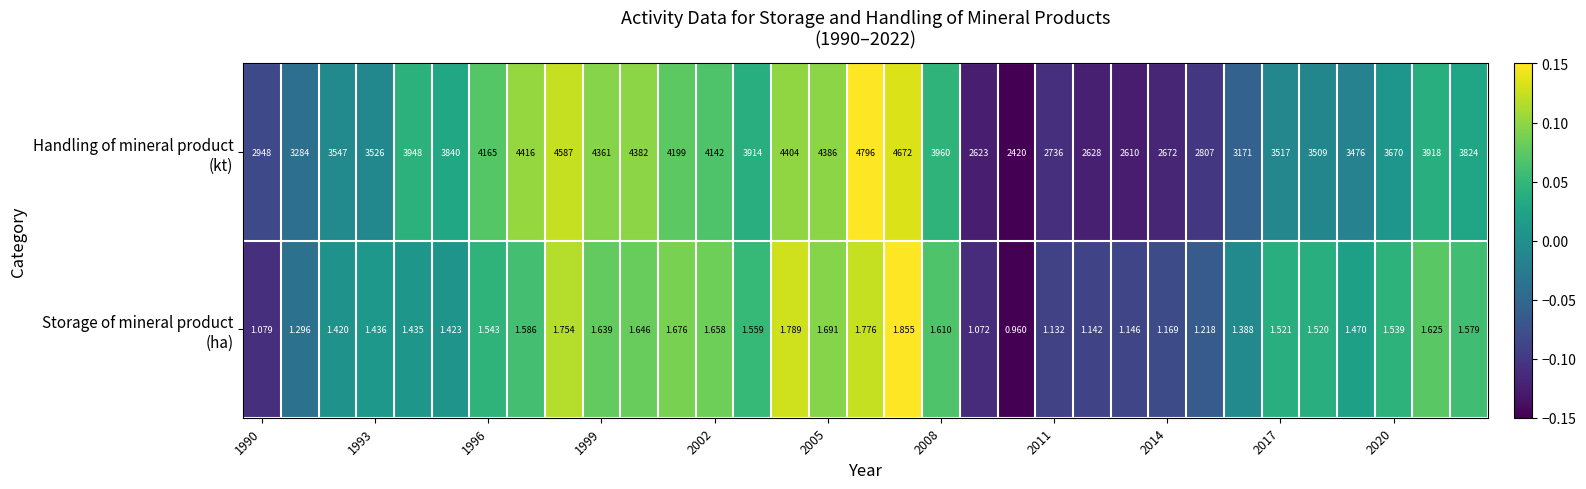

How many data points does each series have?

33